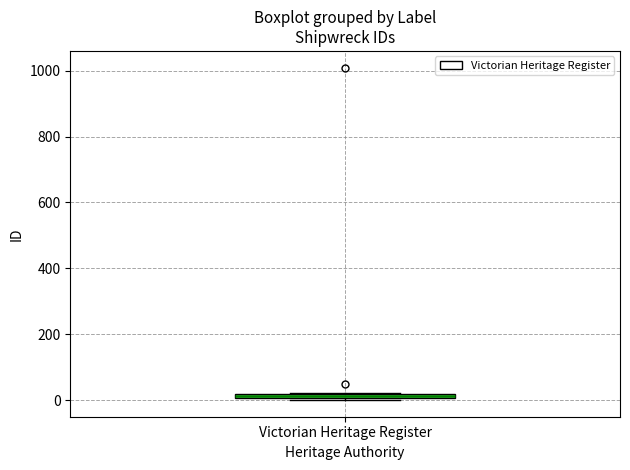

Where is the lower edge of the box for Victorian Heritage Register on the y-axis? The values are not printed on the chart, so give them approximately, as read against the axis.

0